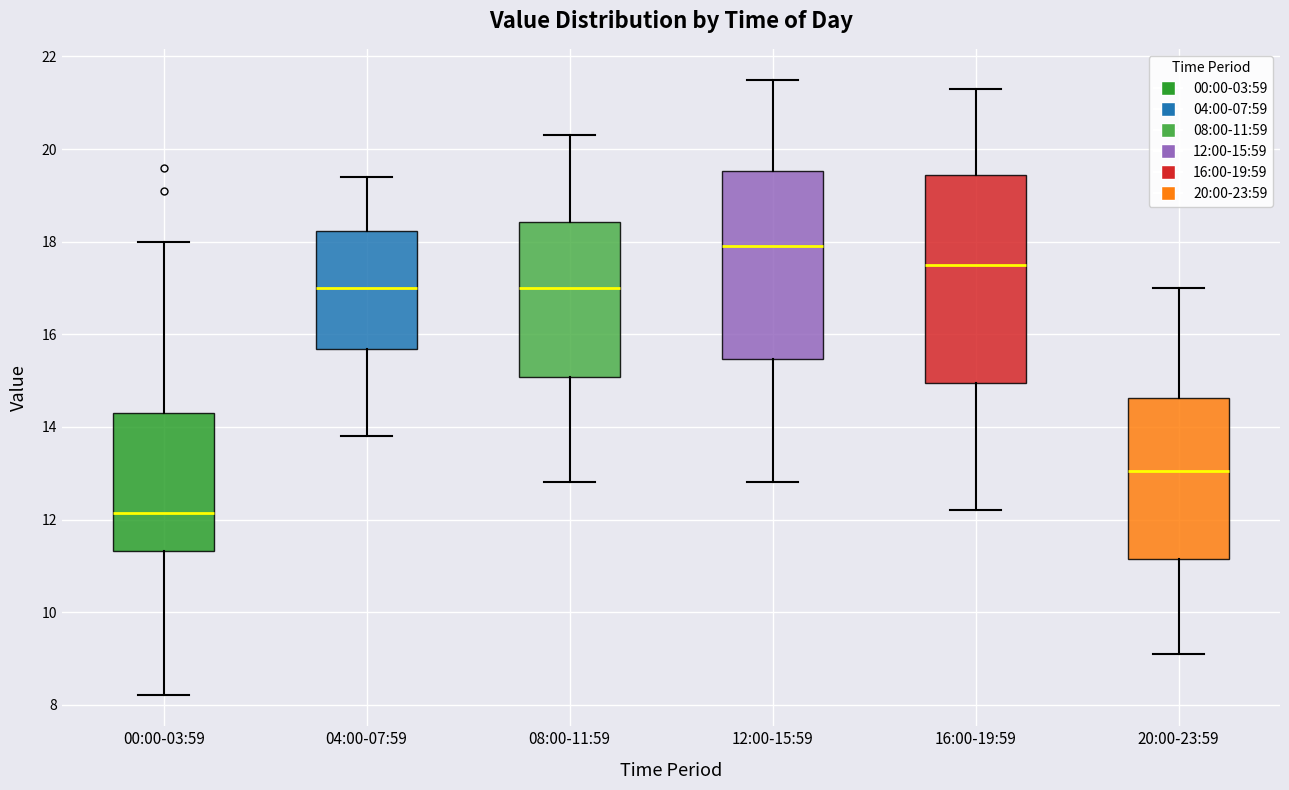

Reading left to right, read every box against the y-axis: the position of its median line, the range the box covers, and the ends of its whiskers. The values are not printed on the chart, so give them approximately, as read against the axis.

00:00-03:59: median 12.2, box 11.4 to 14.4, whiskers 8.2 to 18.0
04:00-07:59: median 17.0, box 15.6 to 18.2, whiskers 13.8 to 19.4
08:00-11:59: median 17.0, box 15.0 to 18.4, whiskers 12.8 to 20.4
12:00-15:59: median 18.0, box 15.4 to 19.6, whiskers 12.8 to 21.6
16:00-19:59: median 17.6, box 15.0 to 19.4, whiskers 12.2 to 21.4
20:00-23:59: median 13.0, box 11.2 to 14.6, whiskers 9.2 to 17.0